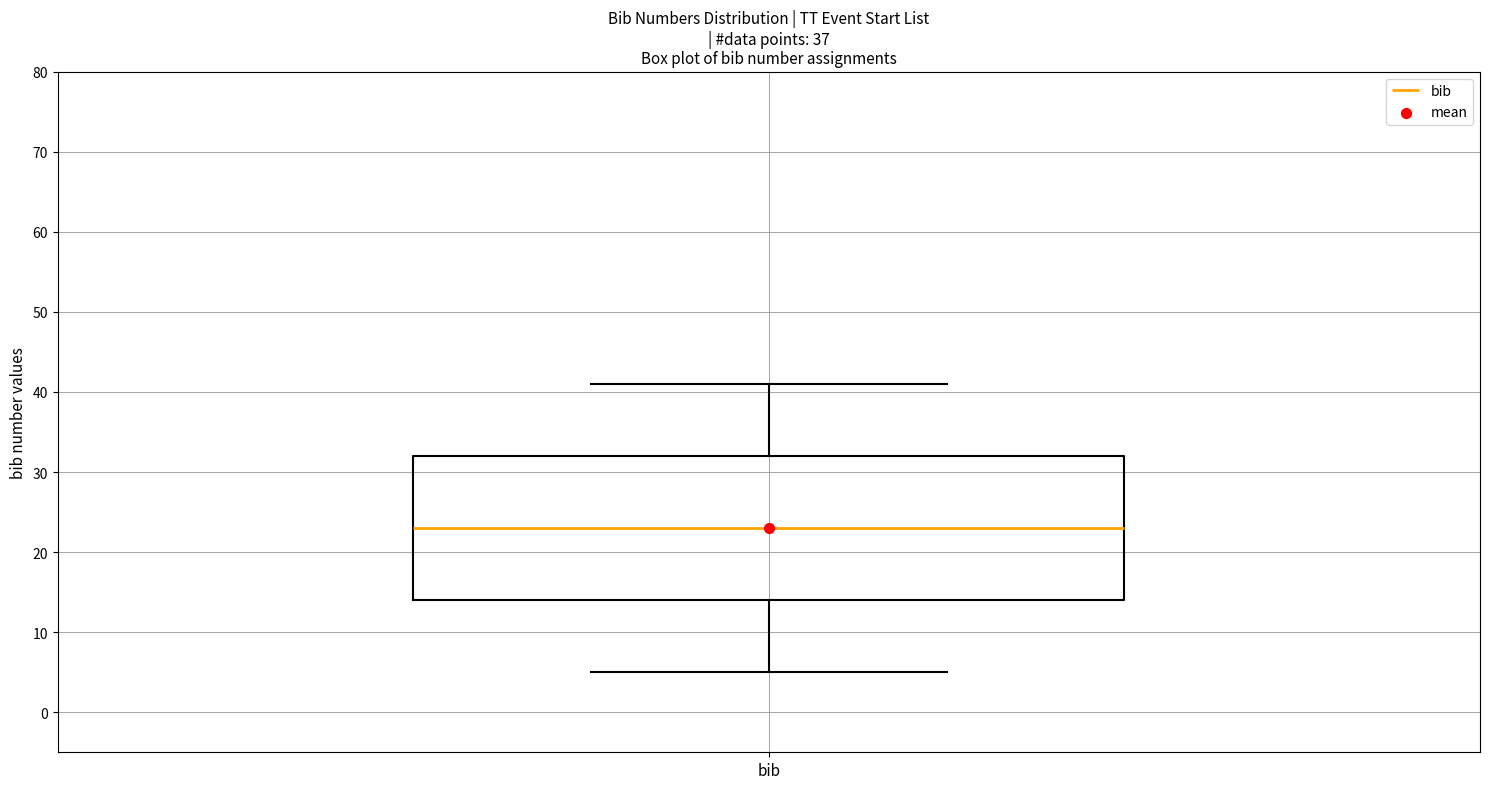

Where is the lower edge of the box for bib on the y-axis? The values are not printed on the chart, so give them approximately, as read against the axis.

14